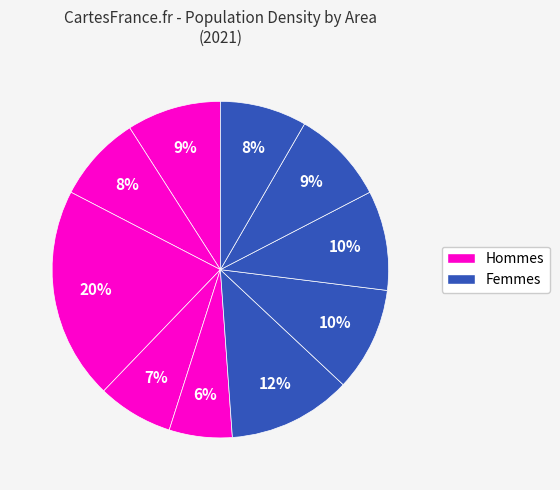

Count the number of slices in the pie.

10